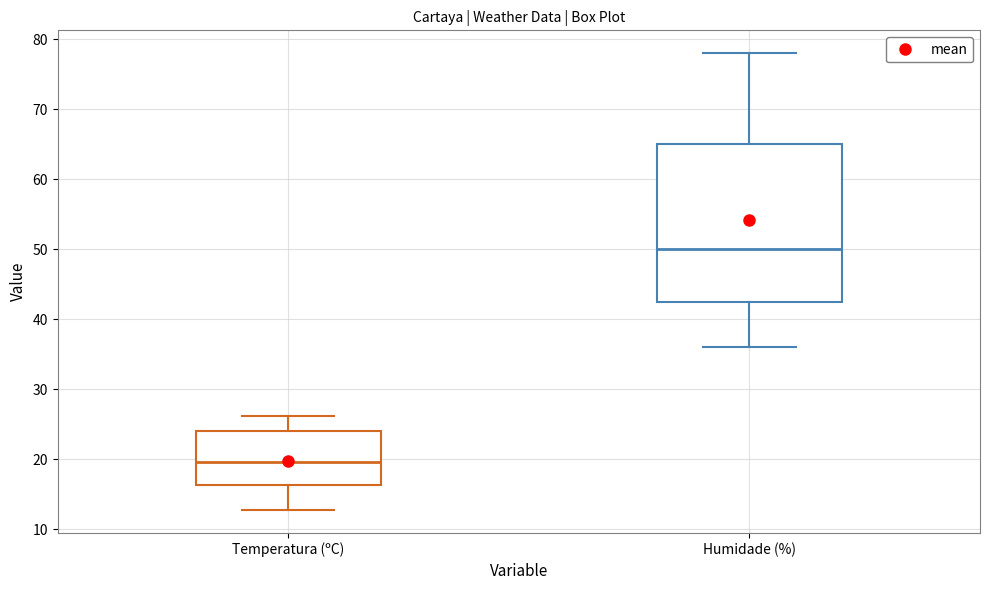

Reading left to right, transcribe this box plot: for each box, give where its median line is, the range the box spans, and where its two whiskers end, as read against the y-axis. The values are not printed on the chart, so give them approximately, as read against the axis.

Temperatura (ºC): median 20, box 16 to 24, whiskers 13 to 26
Humidade (%): median 50, box 43 to 65, whiskers 36 to 78